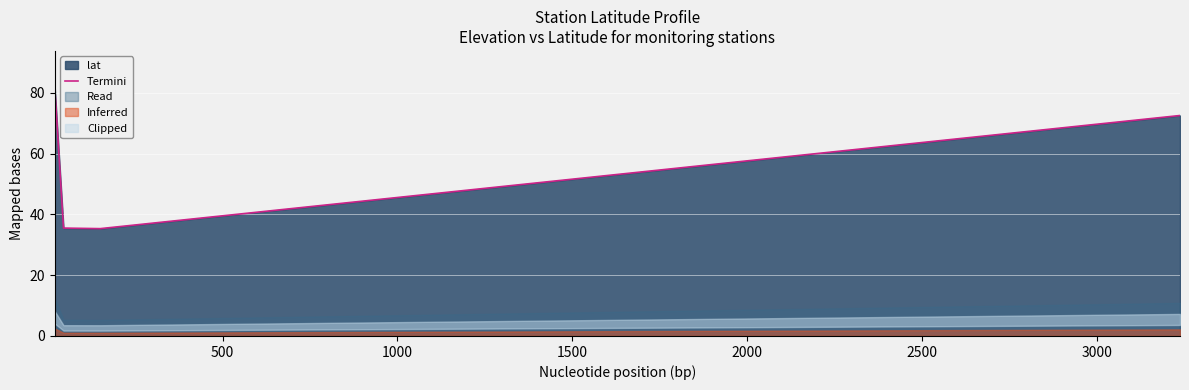

What is the sum of the values at 0 and 500?

117.1